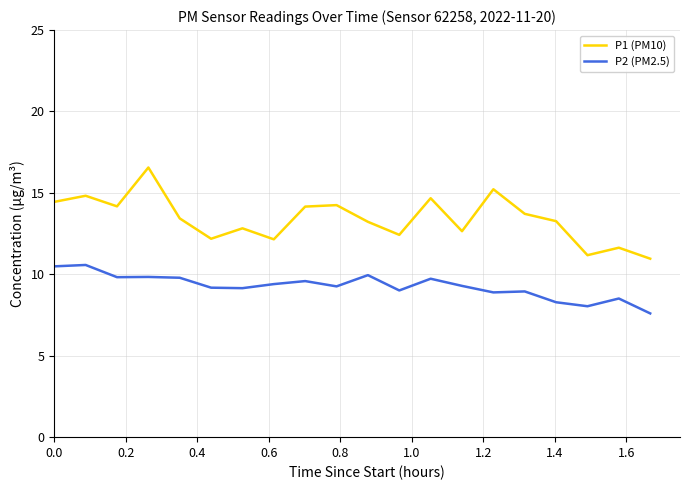

Which series has the largest total across all categories?

P1 (PM10)